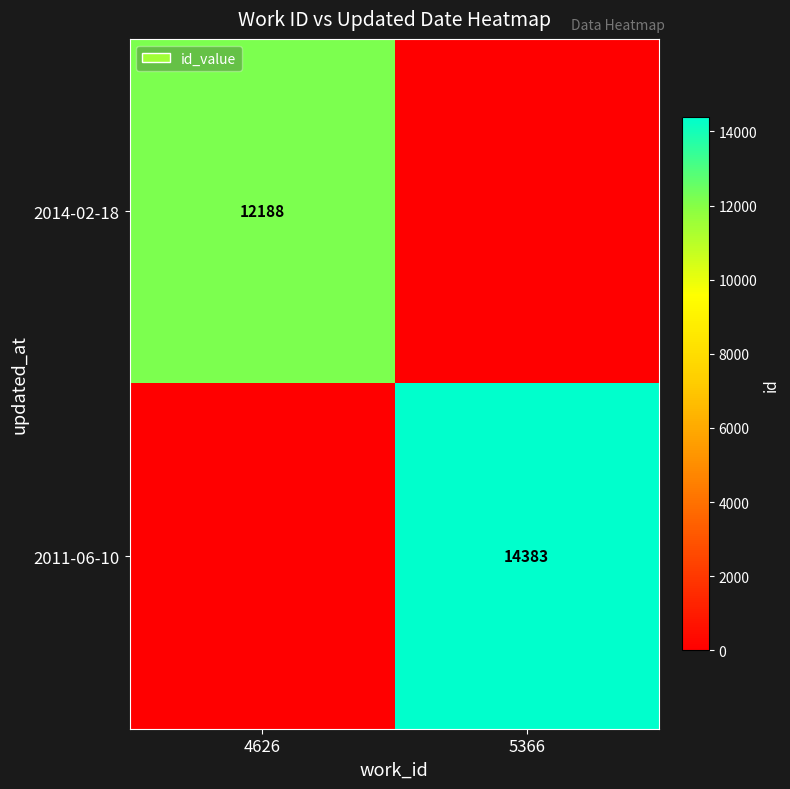

The value of 2011-06-10 at 5366 is 25692. True or false?

False